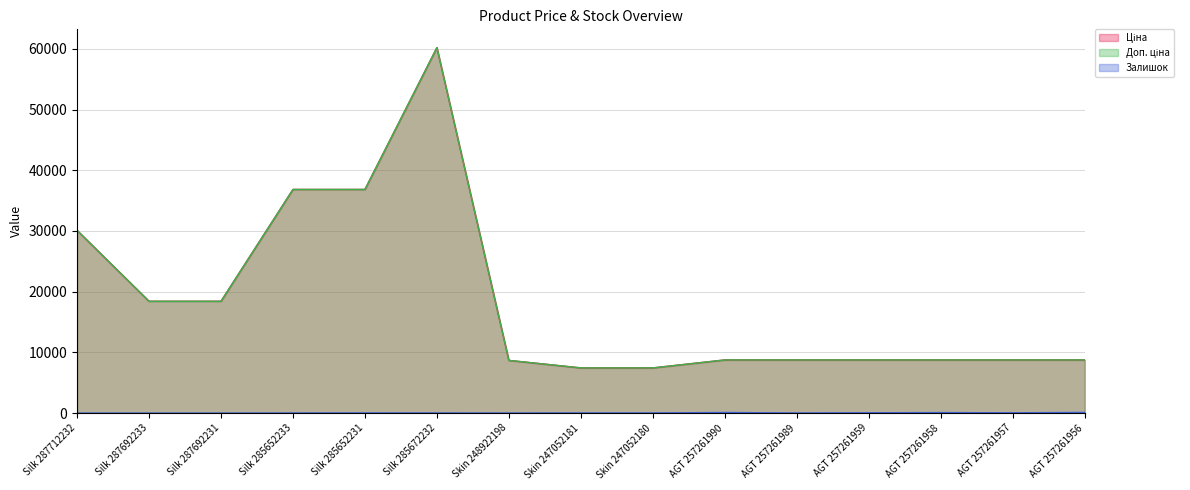

What is the difference between the maximum and minimum values in the Доп. ціна series?

52761.0